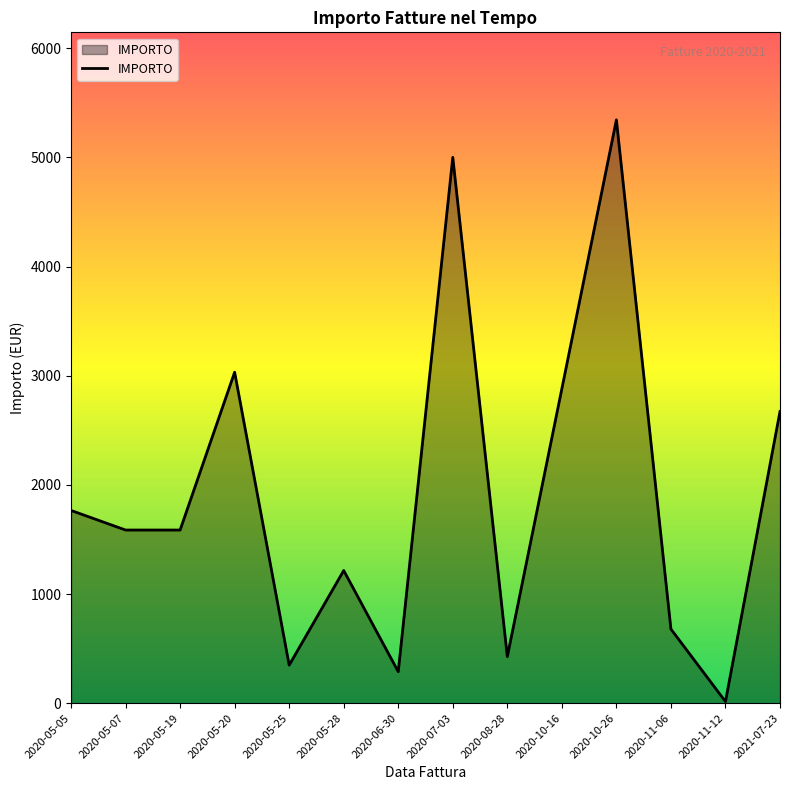

What is the difference between the values at 2020-07-03 and 2020-05-20?

1968.3